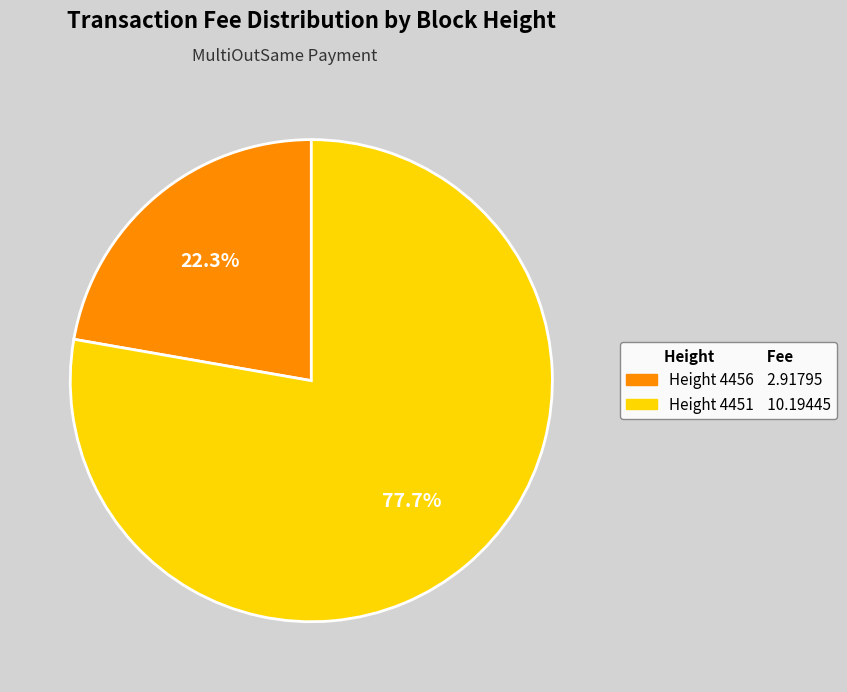

To the nearest percent, what is the average slice percentage?

50%